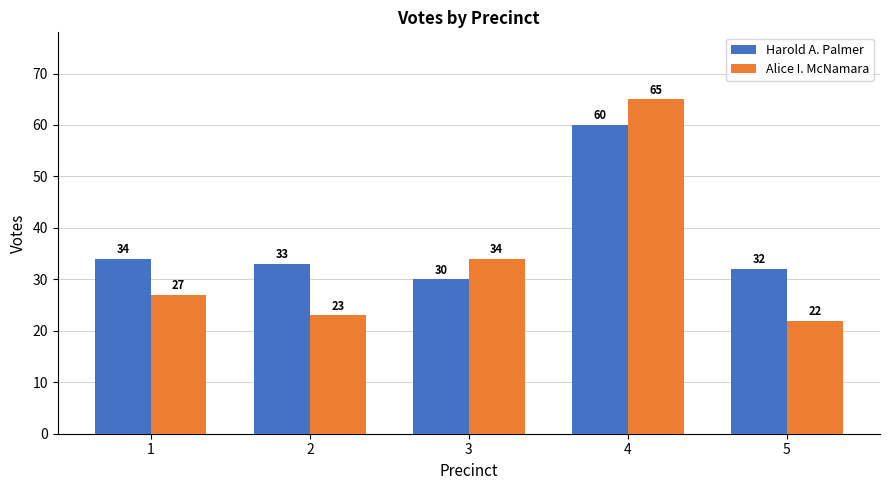

What are all the series names shown in the legend?

Harold A. Palmer, Alice I. McNamara